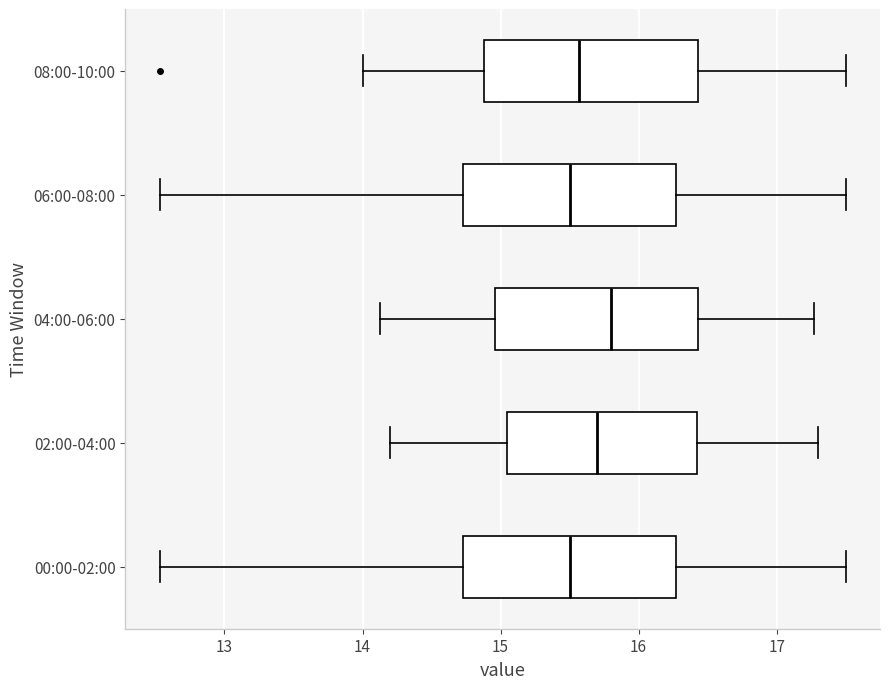

Reading bottom to top, read every box against the x-axis: the position of its median line, the range the box covers, and the ends of its whiskers. The values are not printed on the chart, so give them approximately, as read against the axis.

00:00-02:00: median 15.5, box 14.7 to 16.3, whiskers 12.5 to 17.5
02:00-04:00: median 15.7, box 15.1 to 16.4, whiskers 14.2 to 17.3
04:00-06:00: median 15.8, box 15.0 to 16.4, whiskers 14.1 to 17.3
06:00-08:00: median 15.5, box 14.7 to 16.3, whiskers 12.5 to 17.5
08:00-10:00: median 15.6, box 14.9 to 16.4, whiskers 14.0 to 17.5